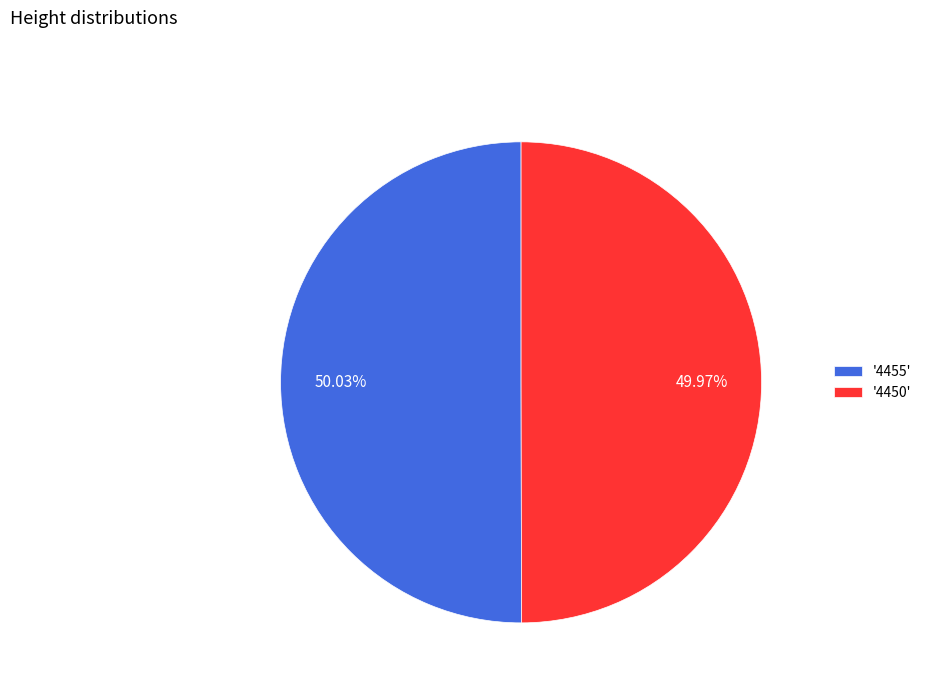

Is the sum of '4455' and '4450' greater than half?

Yes